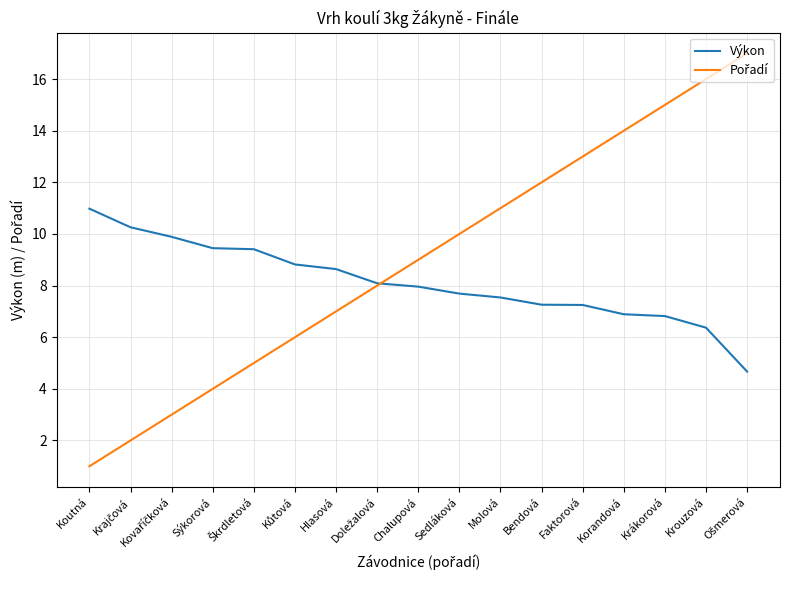

What is the total value across all series at Sedláková?

17.7